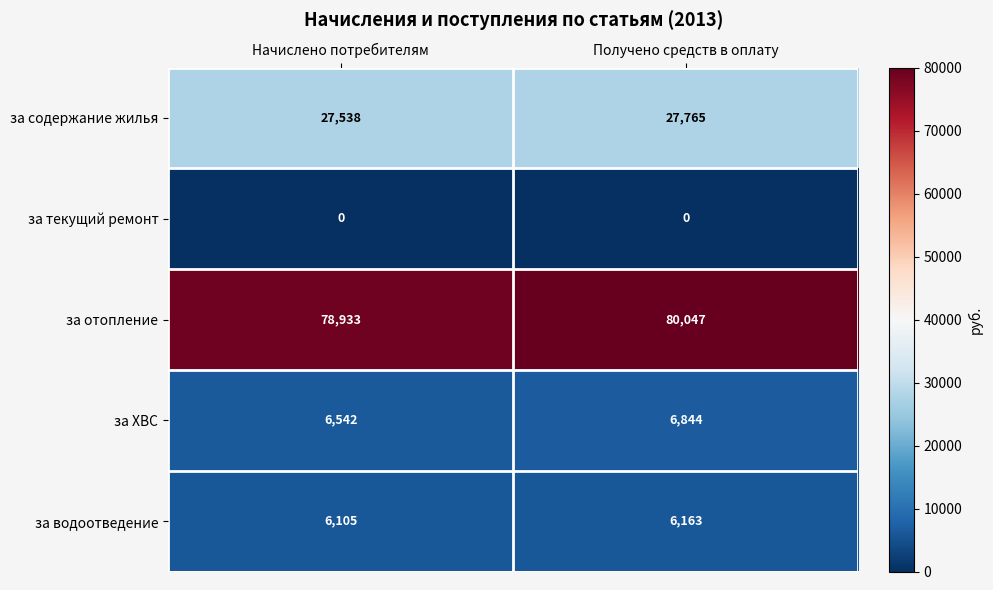

At which category is the sum across all series the highest?

Получено средств в оплату